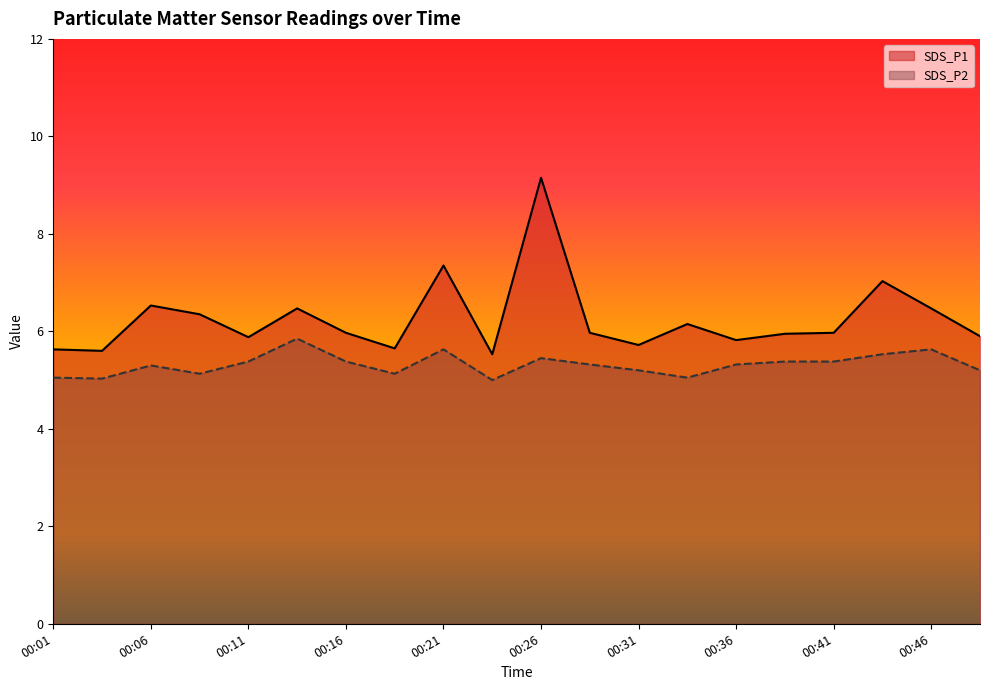

Reading left to right, list all the values displayed in this chart.

SDS_P1: 00:01=5.6	00:04=5.6	00:06=6.5	00:09=6.3	00:11=5.9	00:14=6.5	00:16=6.0	00:18=5.7	00:21=7.3	00:23=5.5	00:26=9.2	00:28=6.0	00:31=5.7	00:33=6.2	00:36=5.8	00:38=6.0	00:41=6.0	00:43=7.0	00:46=6.5	00:48=5.9
SDS_P2: 00:01=5.0	00:04=5.0	00:06=5.3	00:09=5.1	00:11=5.4	00:14=5.8	00:16=5.4	00:18=5.1	00:21=5.6	00:23=5.0	00:26=5.5	00:28=5.3	00:31=5.2	00:33=5.0	00:36=5.3	00:38=5.4	00:41=5.4	00:43=5.5	00:46=5.6	00:48=5.2